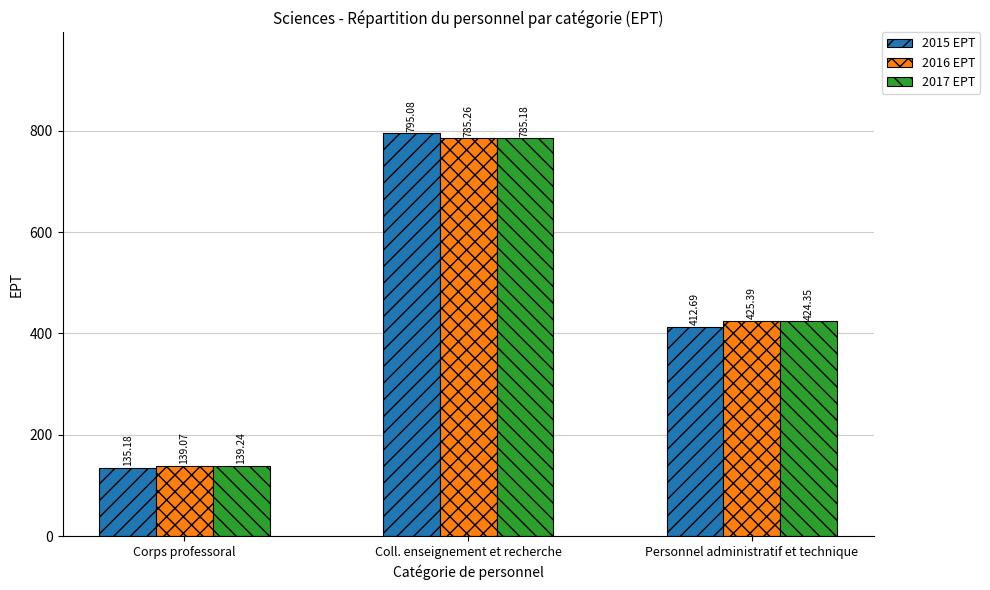

What is the value of the 2015 EPT bar at the 3rd from the left?

412.7